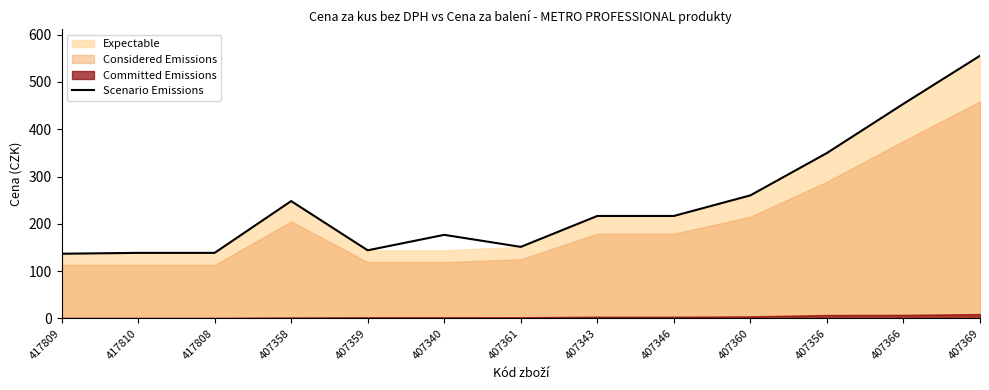

The value at 407340 is 176.7. True or false?

True